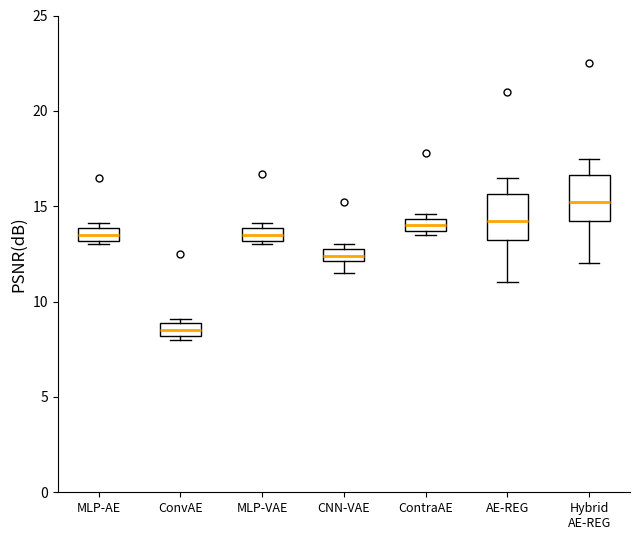

Which box's median line is the lowest?

ConvAE